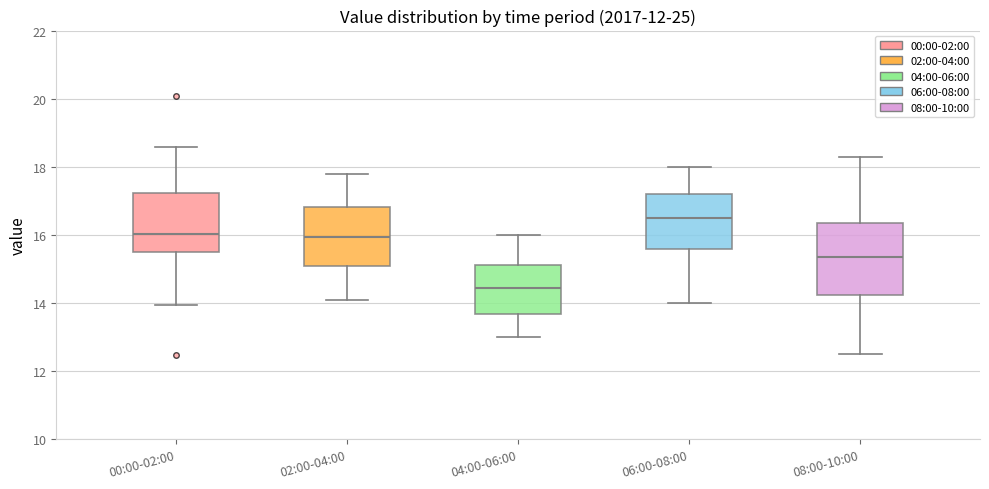

Where is the lower edge of the box for 04:00-06:00 on the y-axis? The values are not printed on the chart, so give them approximately, as read against the axis.

13.6